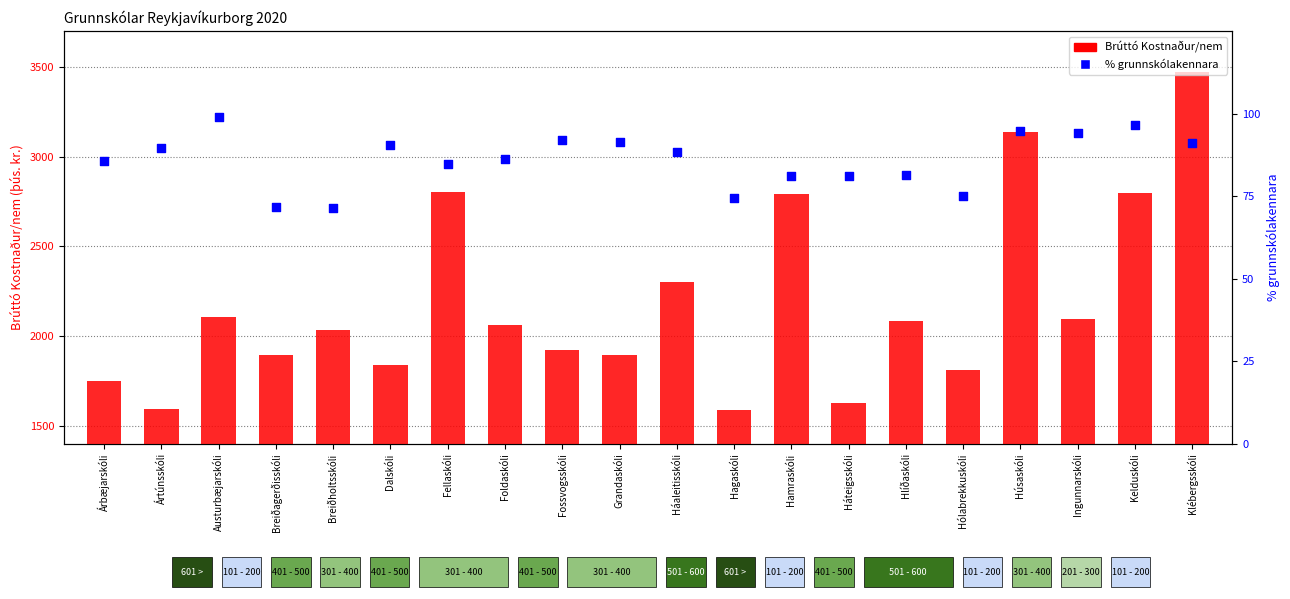

At which category is the sum across all series the highest?

Klébergsskóli